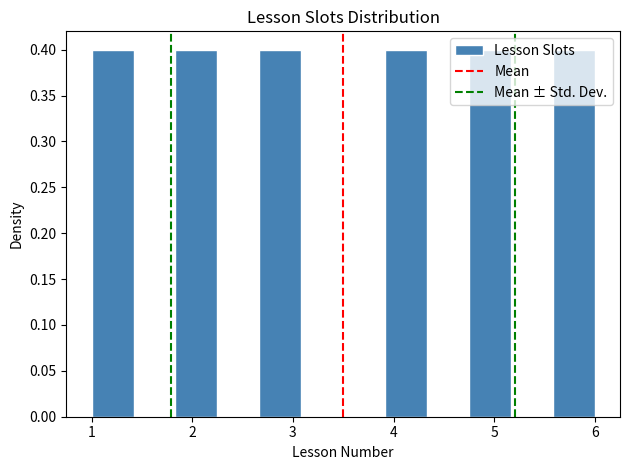

What is the height of the bar covering 4.8 to 5.2 on the x-axis? Neither the bar edges nor the heights are printed on the chart, so give them approximately, as read against the axes.

0.4